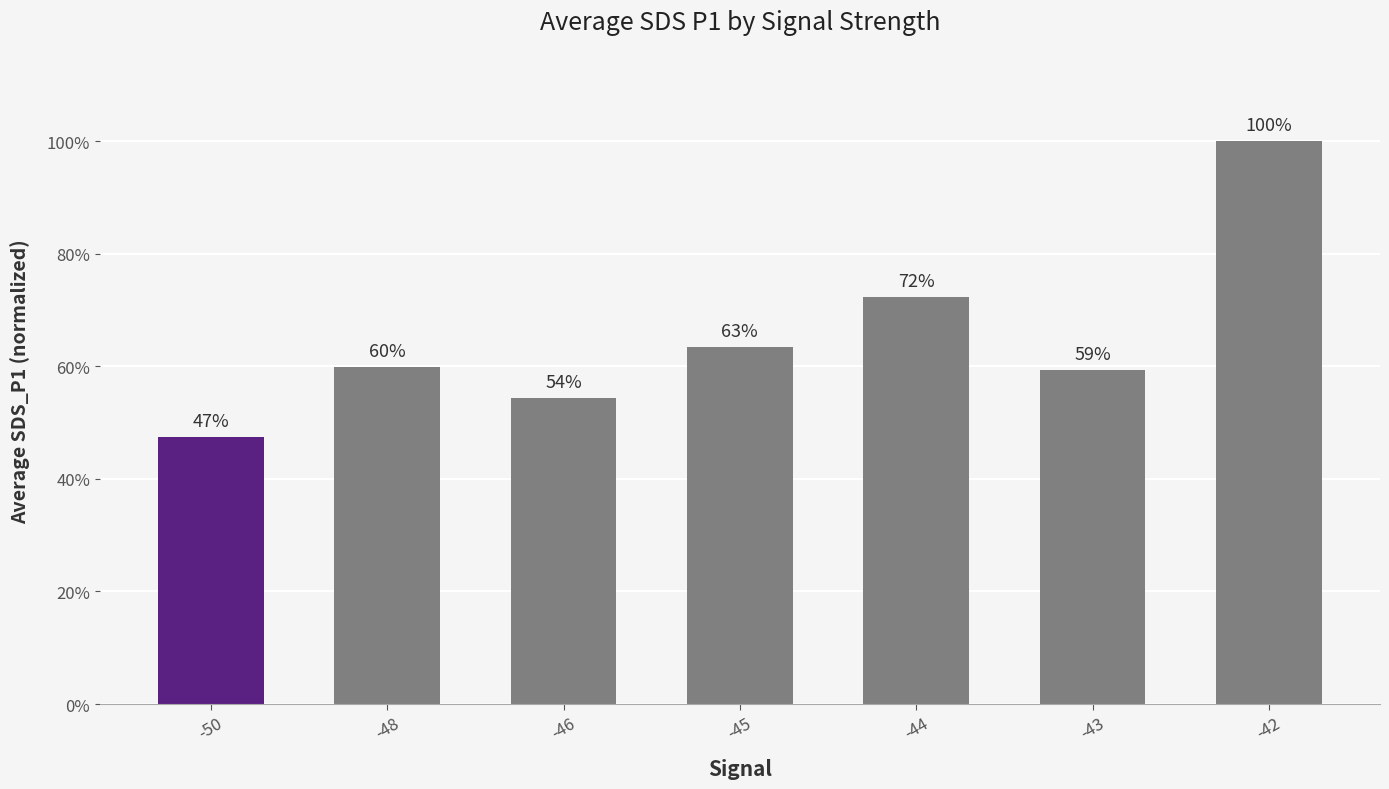

True or false: the data shows 39.7 at -44.

False